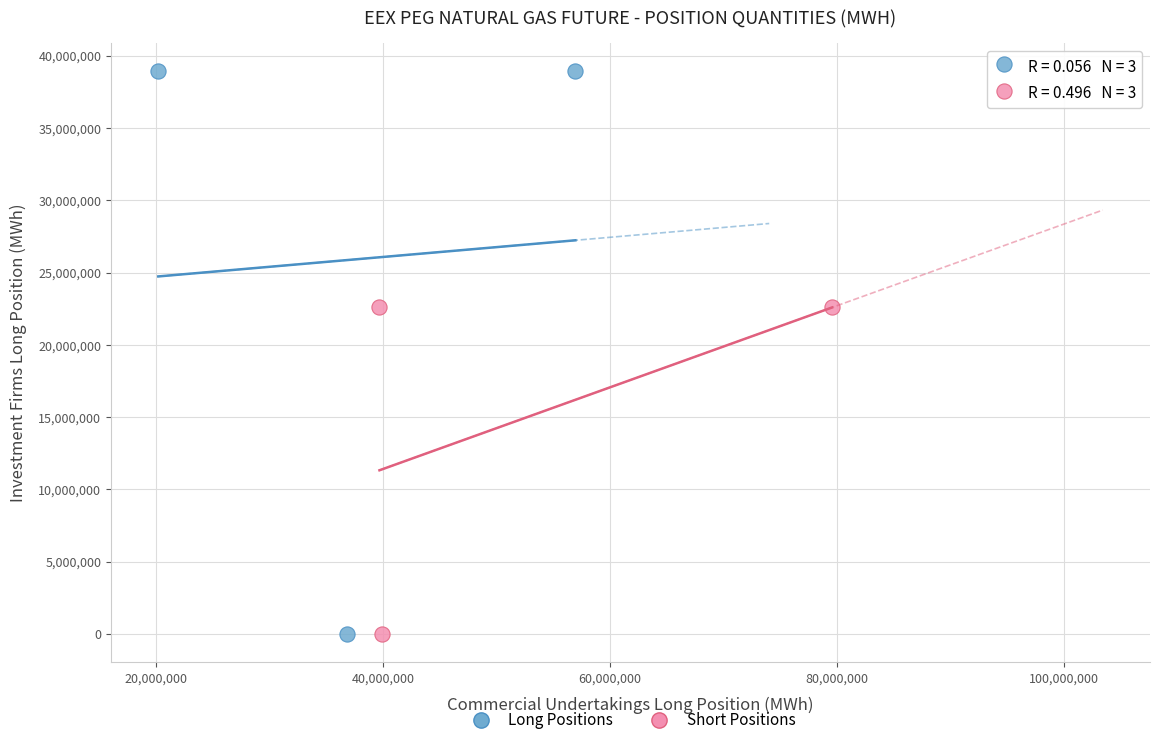

Which series reaches the maximum Y coordinate?

Long Positions